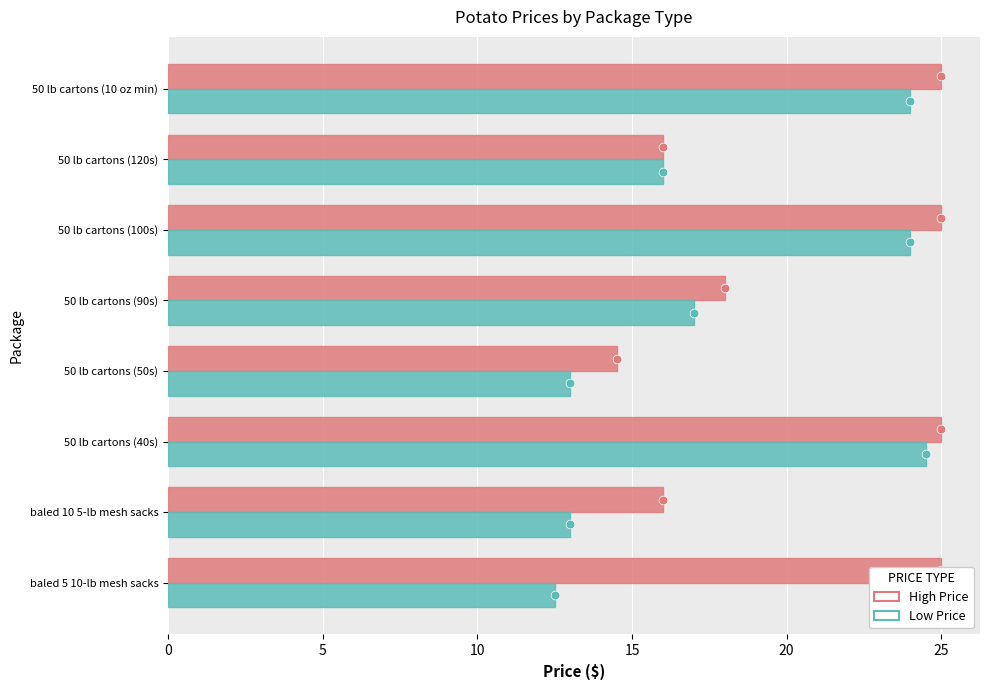

Which series contains the highest Y value?

High Price